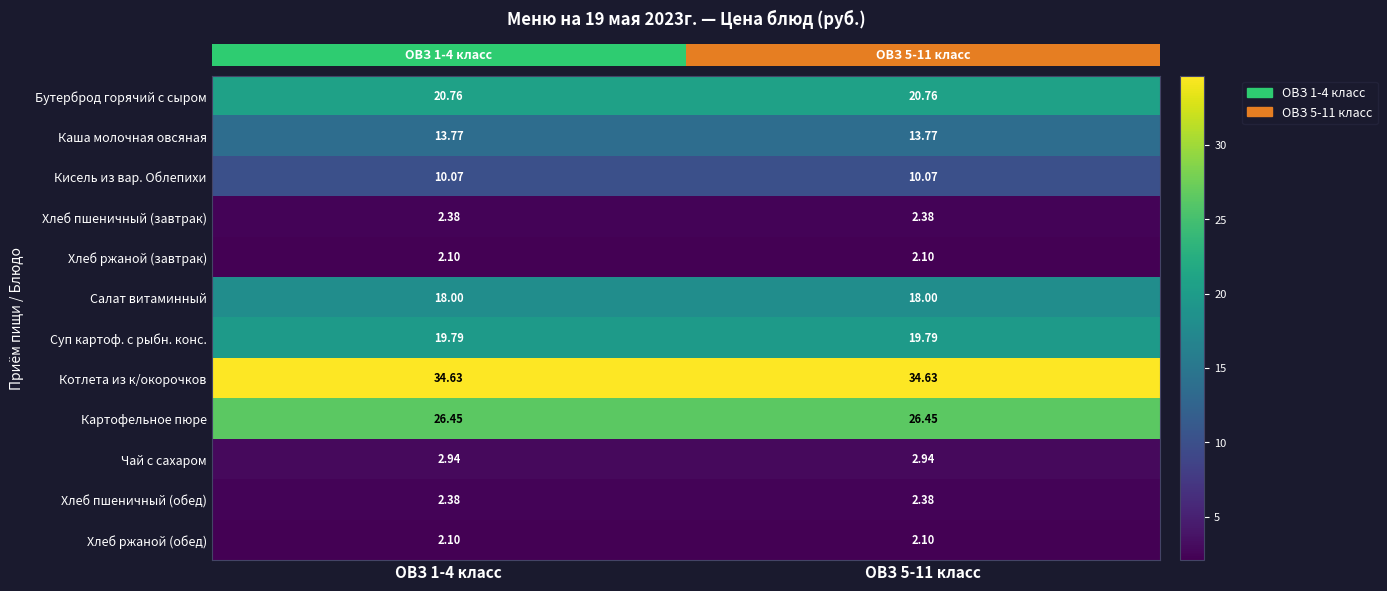

Is the value of Хлеб ржаной (обед) at ОВЗ 5-11 класс greater than the value of Салат витаминный at ОВЗ 1-4 класс?

No